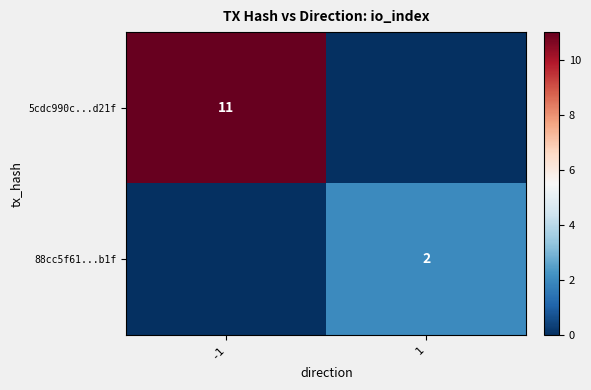

Count the number of data series in this chart.

2